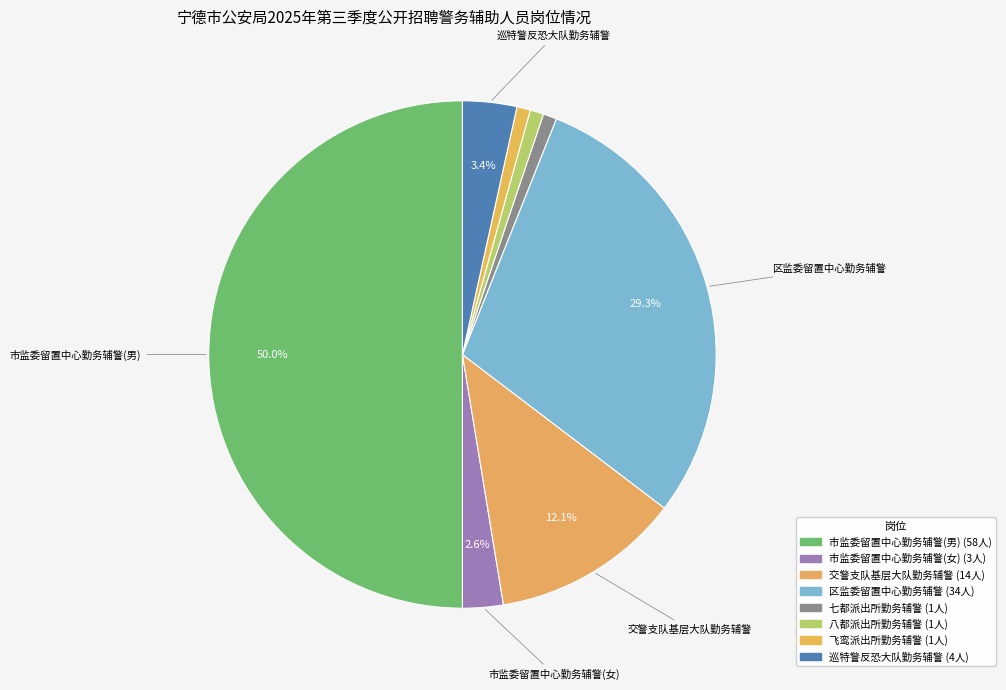

Between 区监委留置中心勤务辅警 and 市监委留置中心勤务辅警(男), which is larger?

市监委留置中心勤务辅警(男)